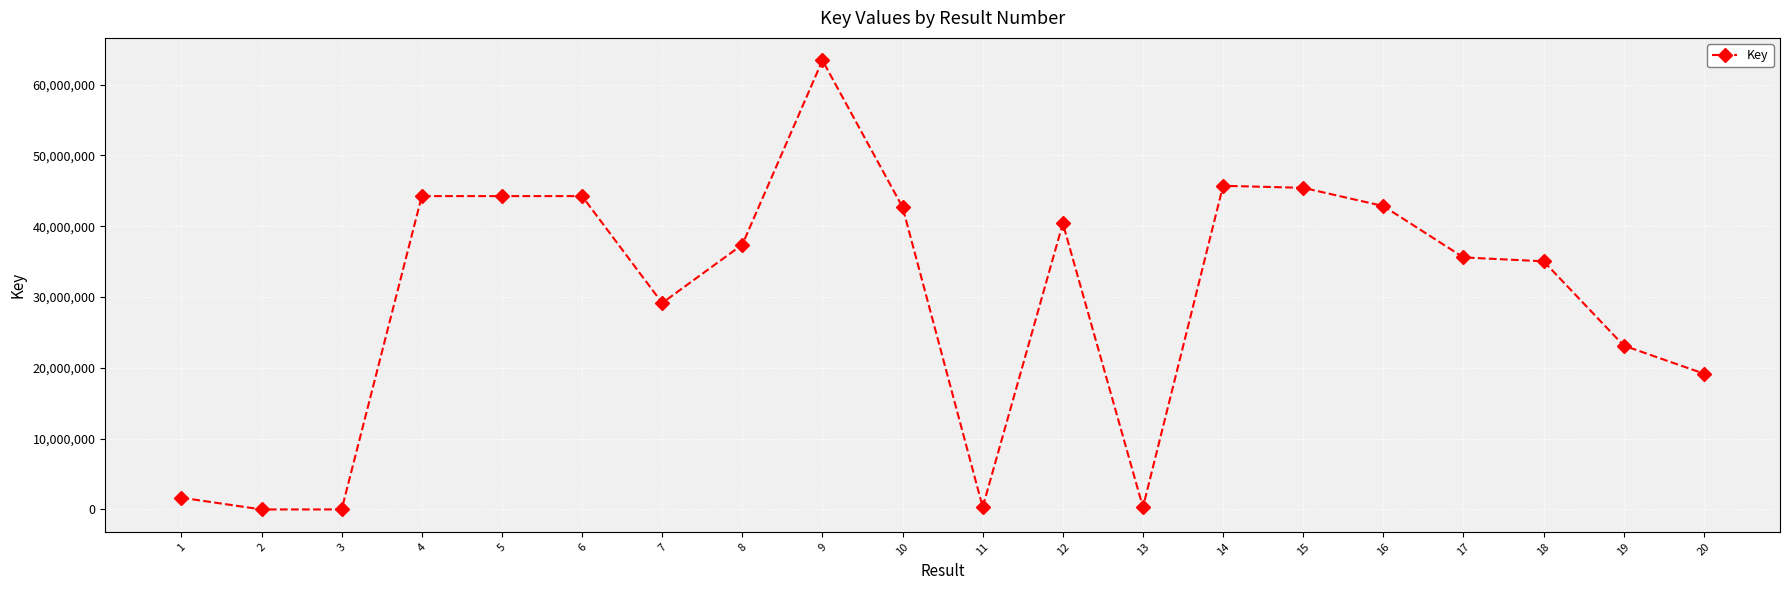

What is the difference between the values at 1 and 17?

33928820